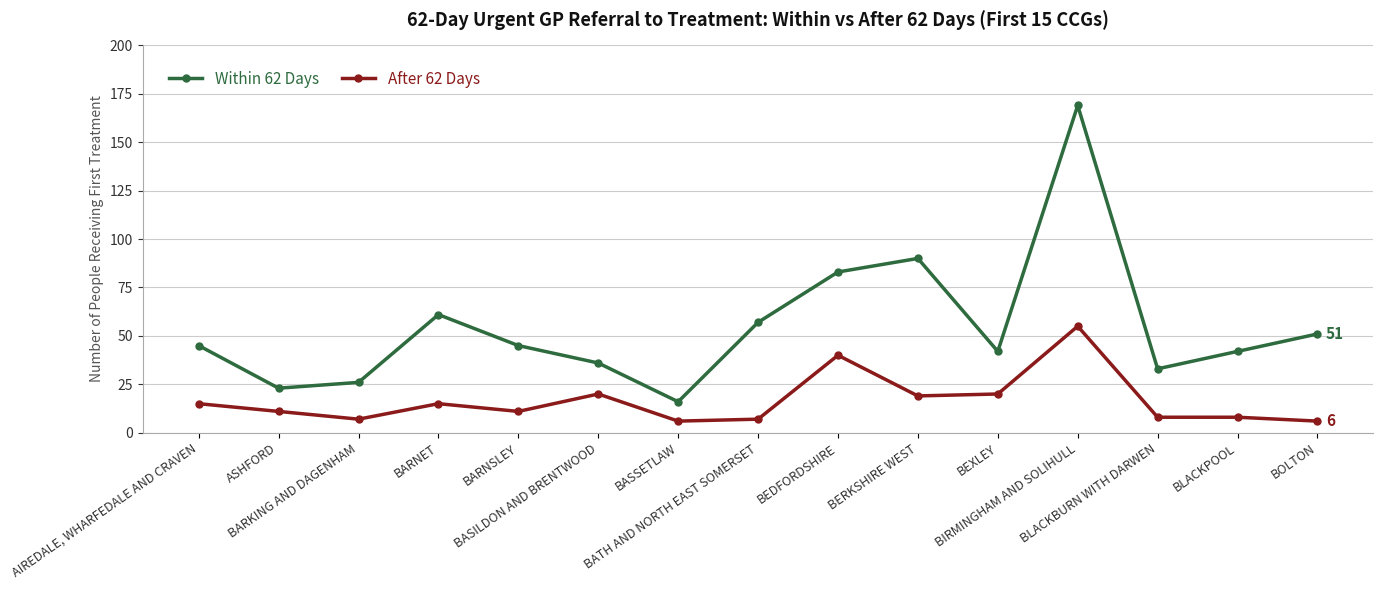

What is the label of the 4th point from the right?

BIRMINGHAM AND SOLIHULL